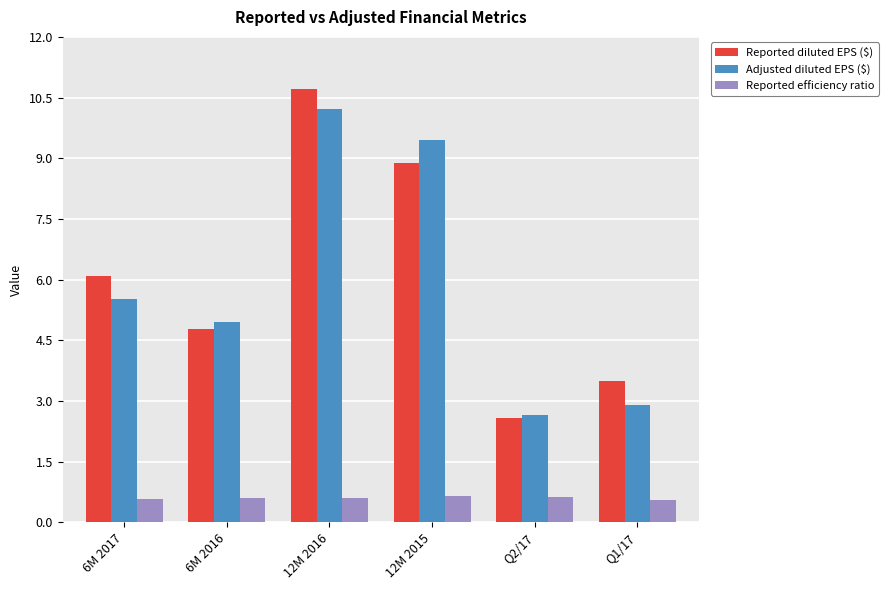

What is the sum of all Reported diluted EPS ($) values?

36.5